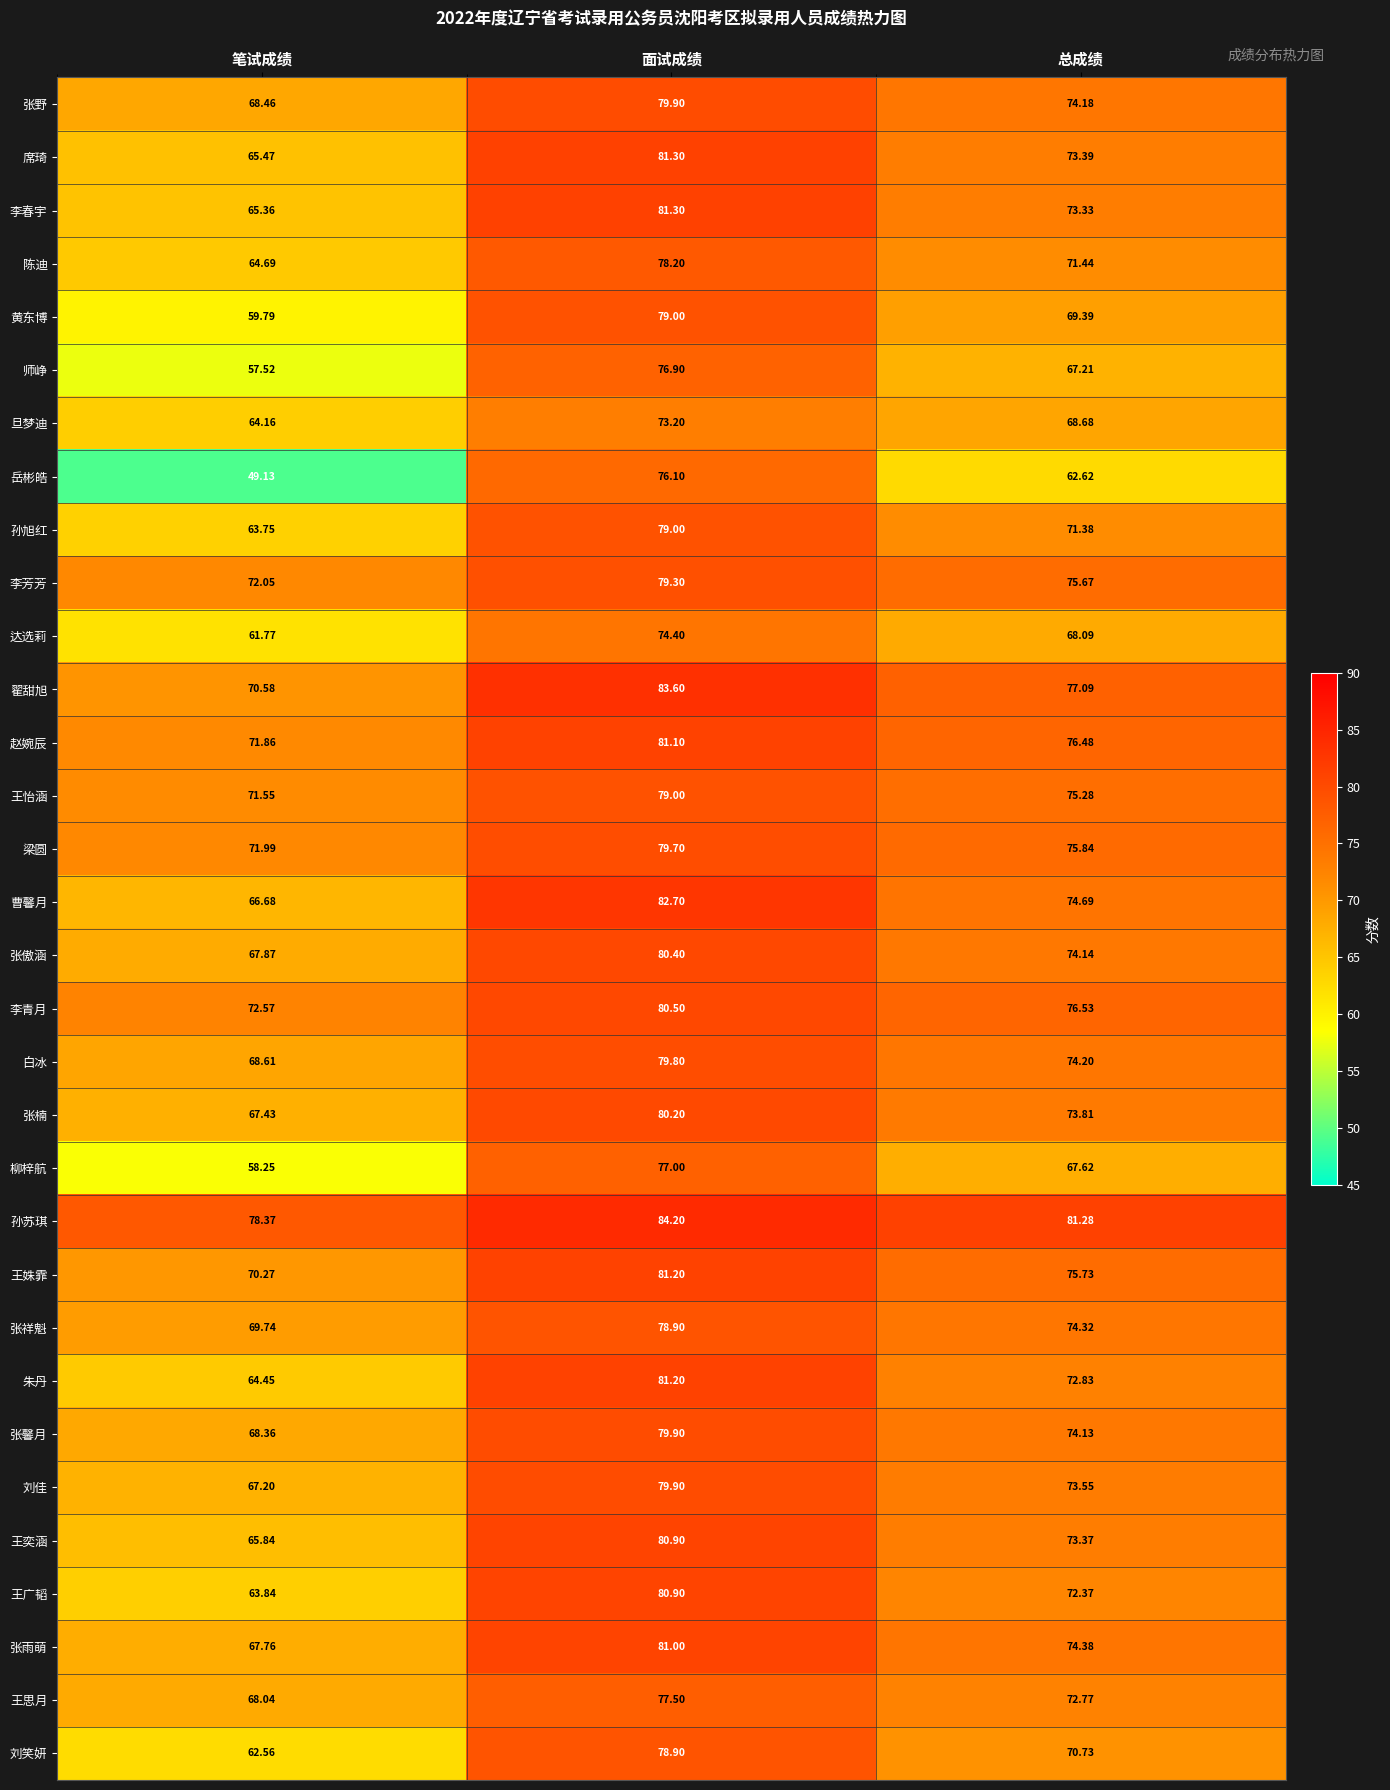

Between 面试成绩 and 总成绩, which series saw the biggest shift?

岳彬皓